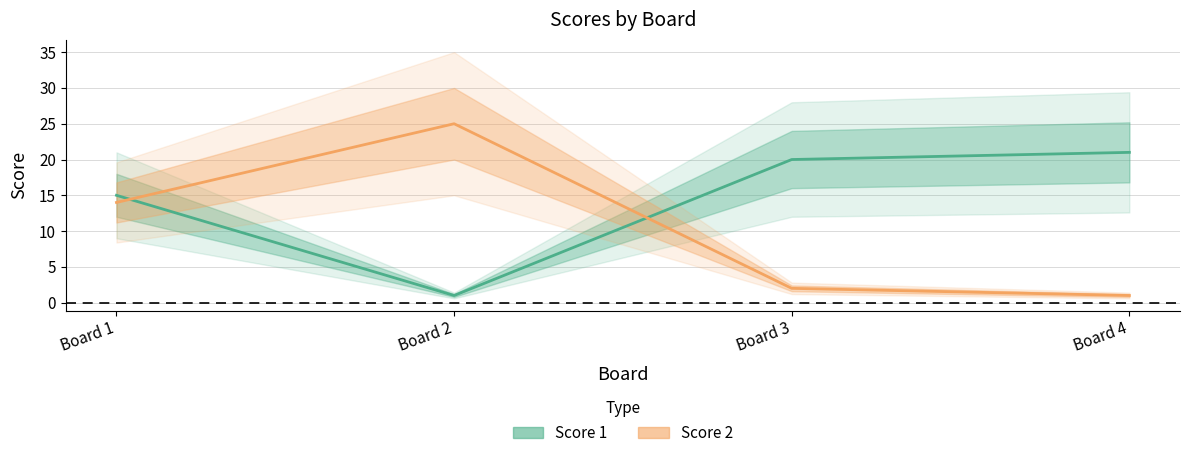

Rank the categories by Score 1 value from highest to lowest.

Board 4, Board 3, Board 1, Board 2